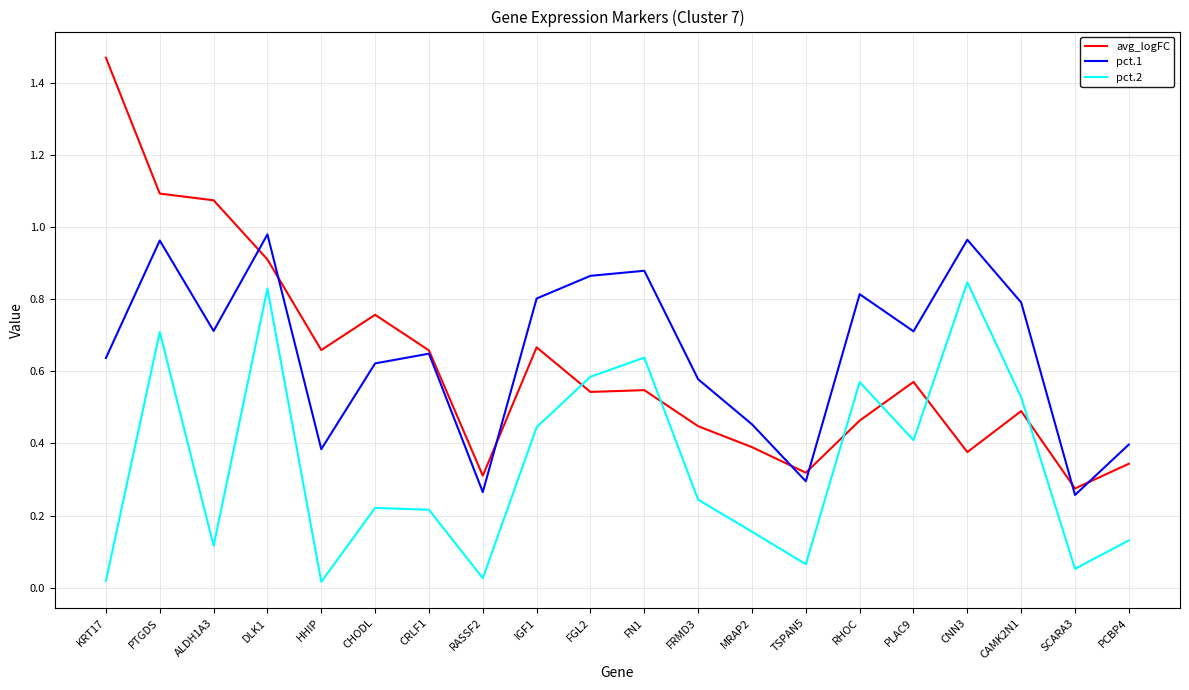

At which label is avg_logFC closest to 0?

SCARA3